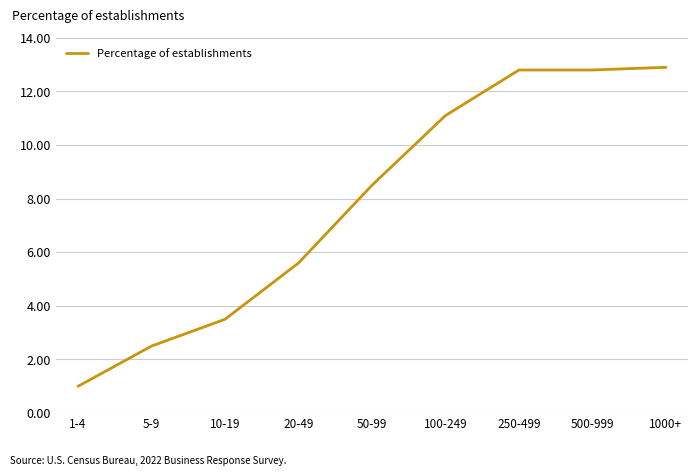

Where is the data nearest to the value 6?

20-49